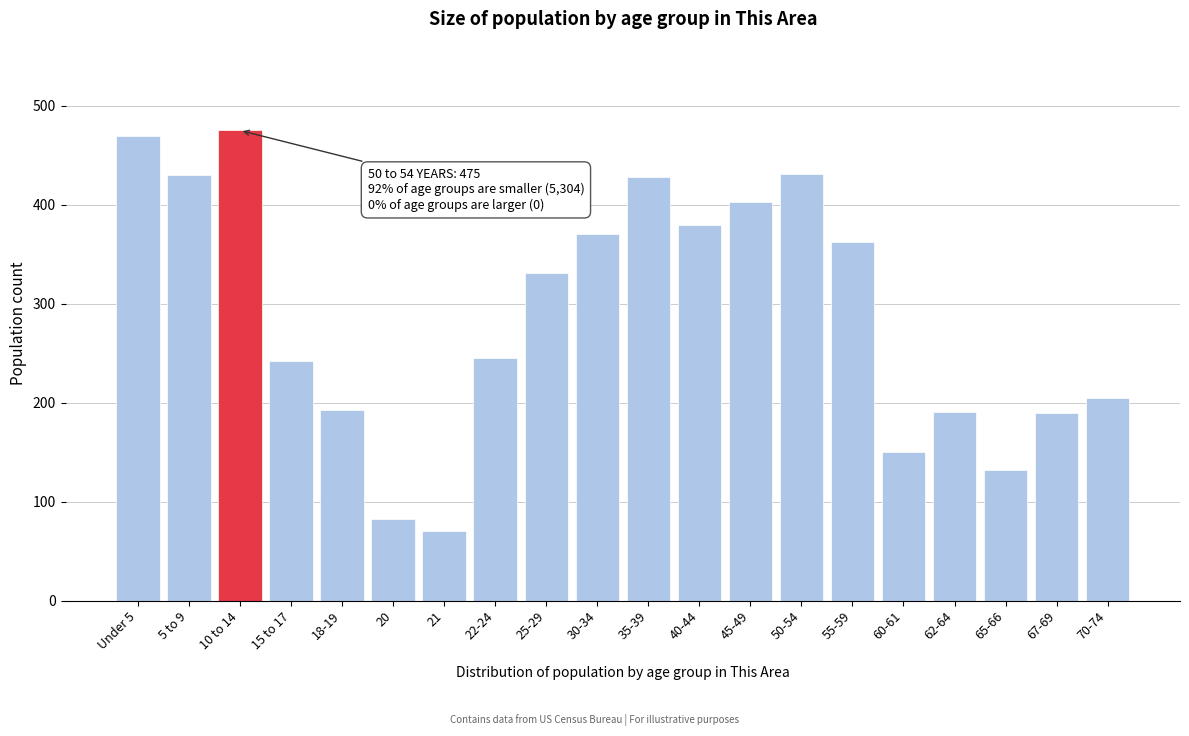

What is the label of the 13th bar from the left?

45-49